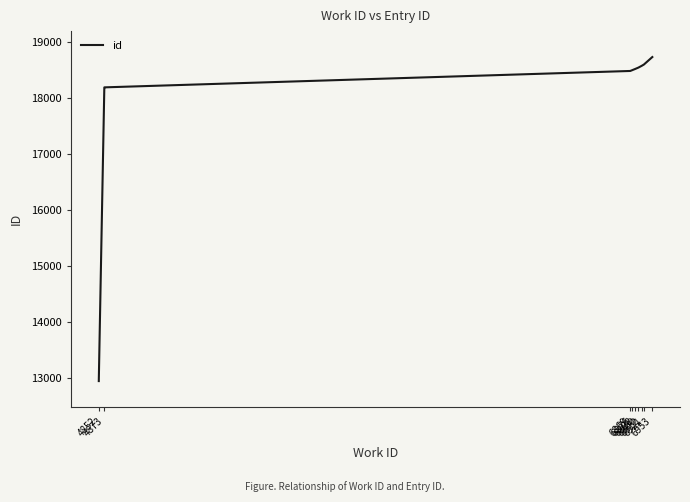

The value at 6876 is 18501. True or false?

True